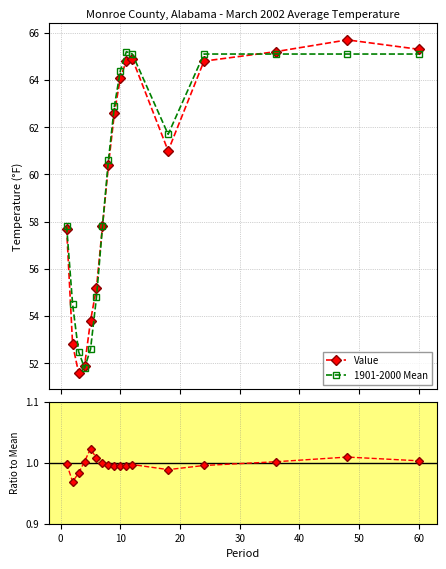

What is the value of the 1901-2000 Mean point at the 10th from the left?

64.4